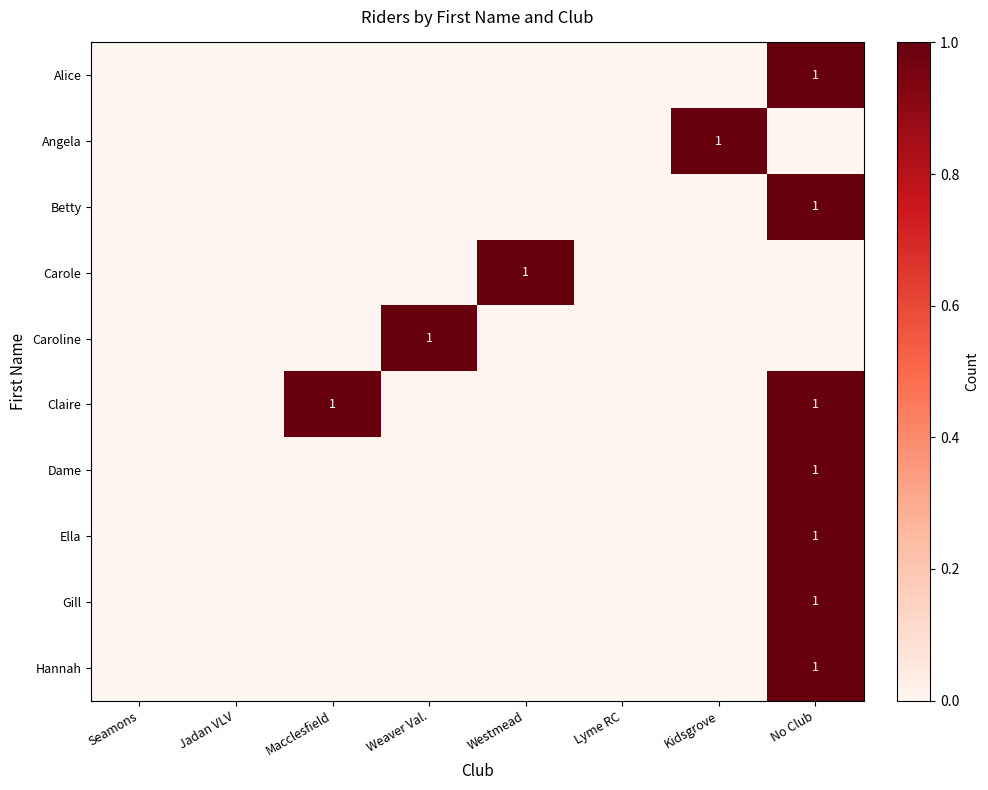

The Gill series shows 0 at No Club. True or false?

False